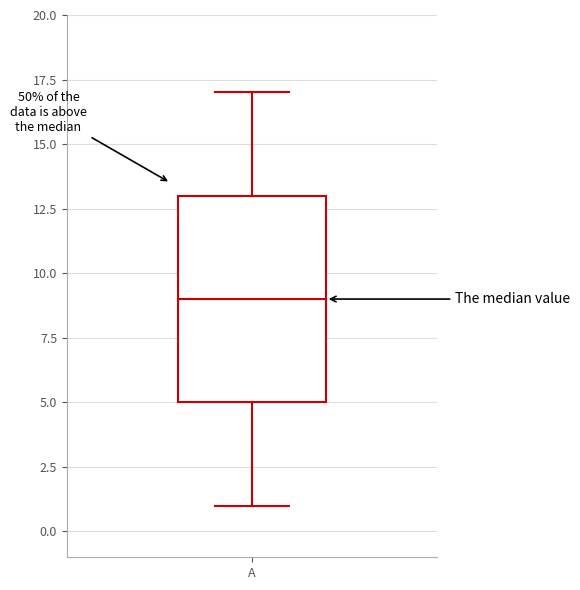

Where is the upper edge of the box for A on the y-axis? The values are not printed on the chart, so give them approximately, as read against the axis.

13